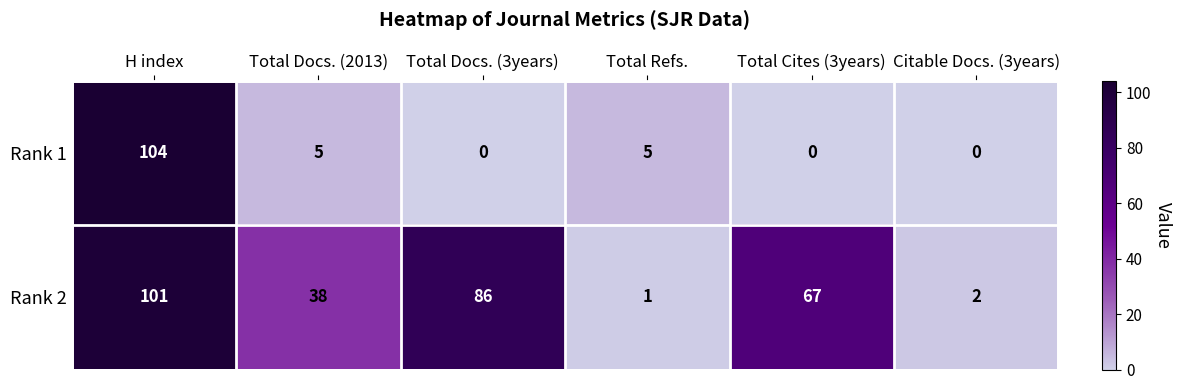

Reading right to left, transcribe all the data shown in this chart.

Rank 1: 0	0	5	0	5	104
Rank 2: 2	67	1	86	38	101